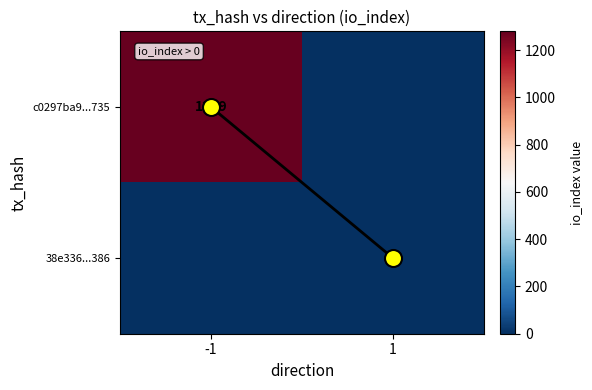

The value of 38e336...386 at 1 is 1. True or false?

False